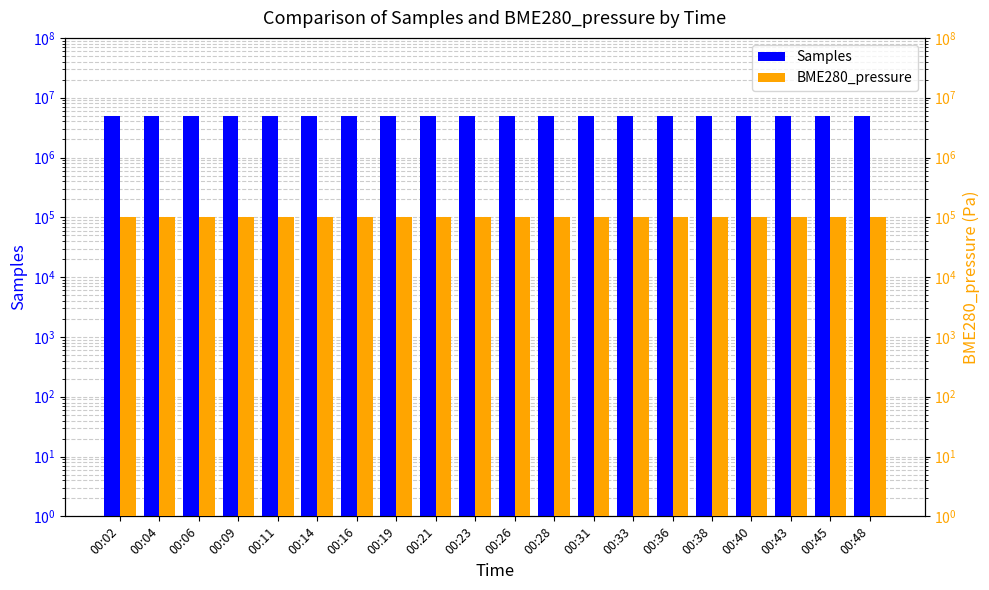

How many series are shown in this chart?

2